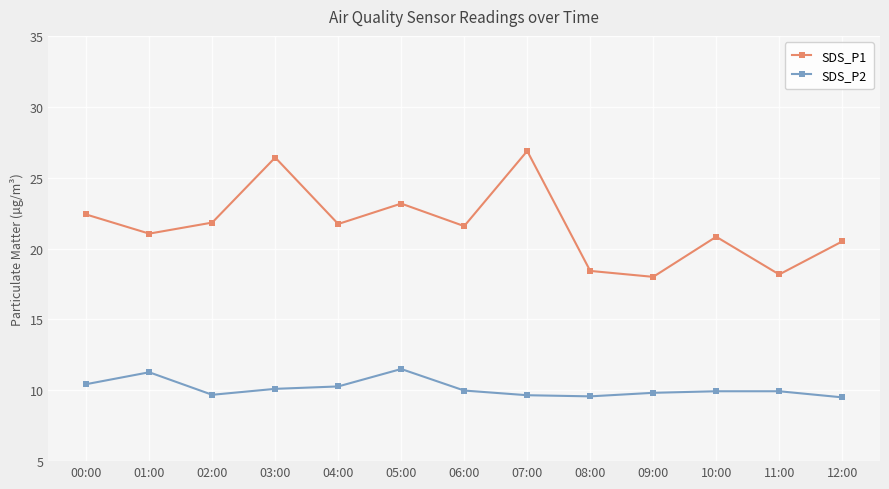

What is the label of the 11th point from the left?

10:00